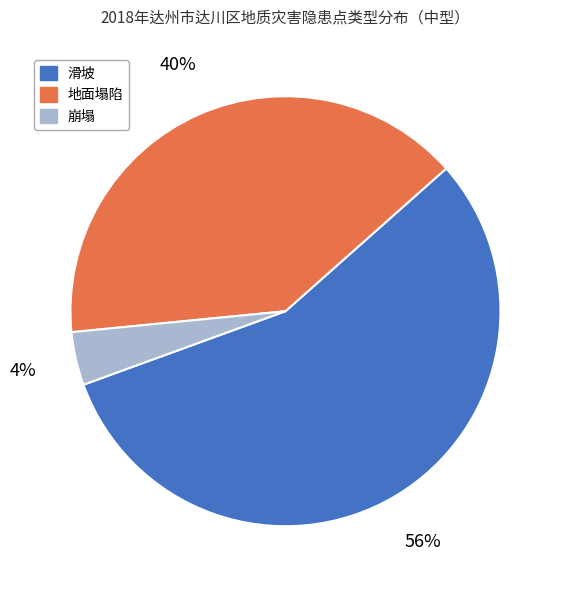

To the nearest percent, what portion does 地面塌陷 represent?

40%